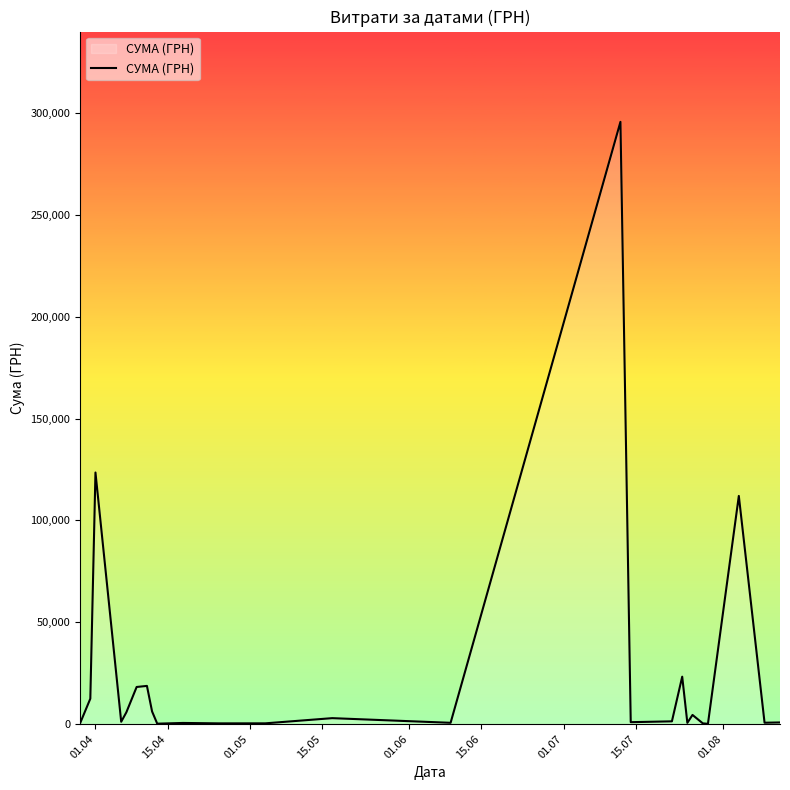

What is the maximum value shown in the chart?

295638.6